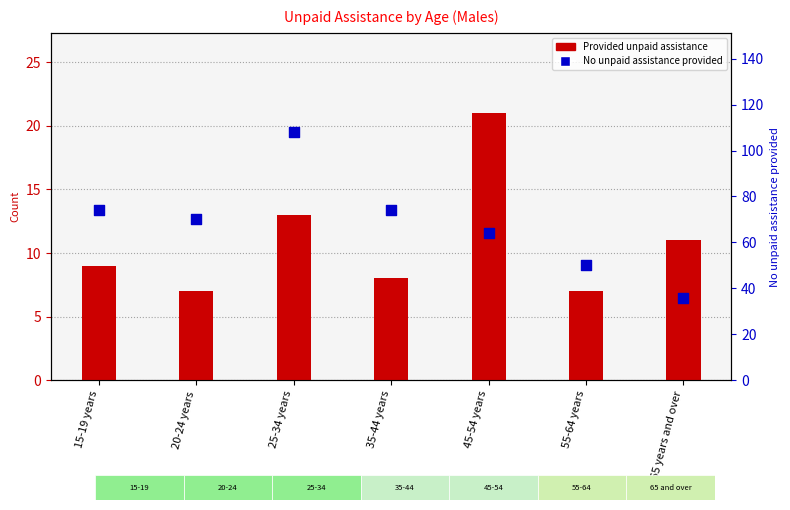

Which series has the largest total across all categories?

No unpaid assistance provided